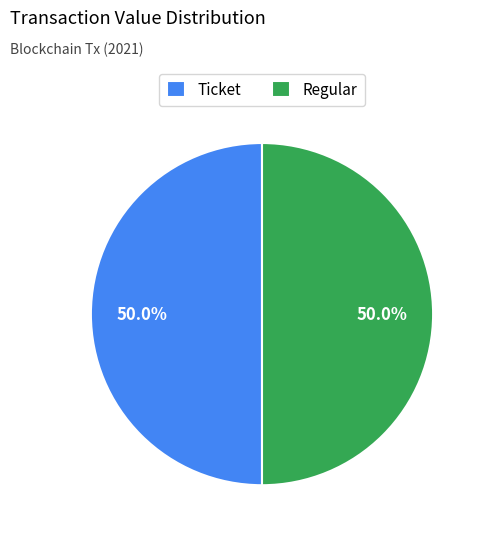

Do Ticket and Regular together represent more than half of the pie?

Yes